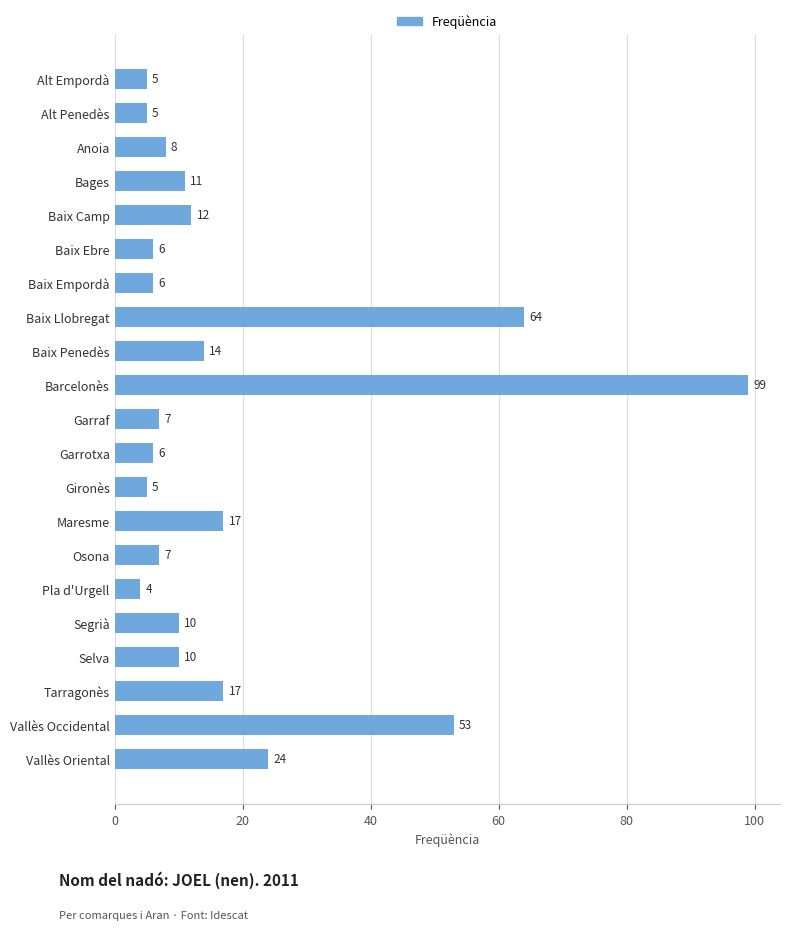

Reading top to bottom, extract all data points from this chart.

5	5	8	11	12	6	6	64	14	99	7	6	5	17	7	4	10	10	17	53	24